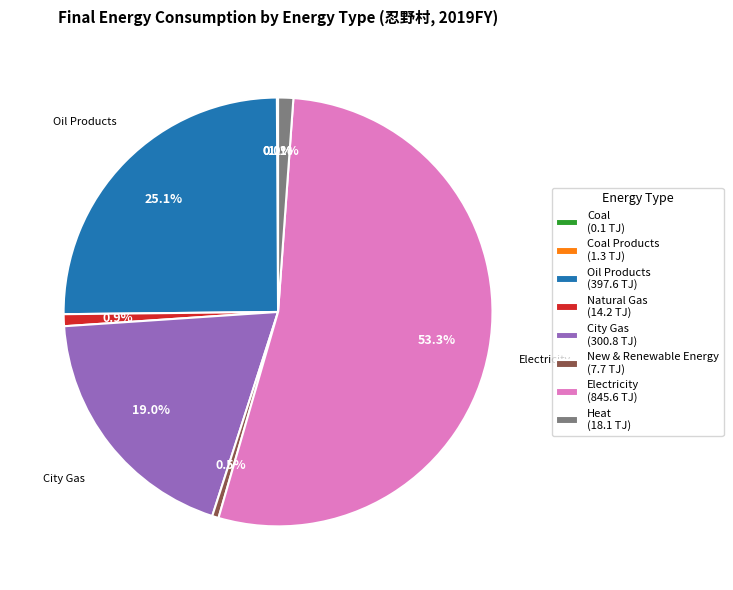

What is the ratio of the value at City Gas (300.8 TJ) to the value at Oil Products (397.6 TJ)?

0.8